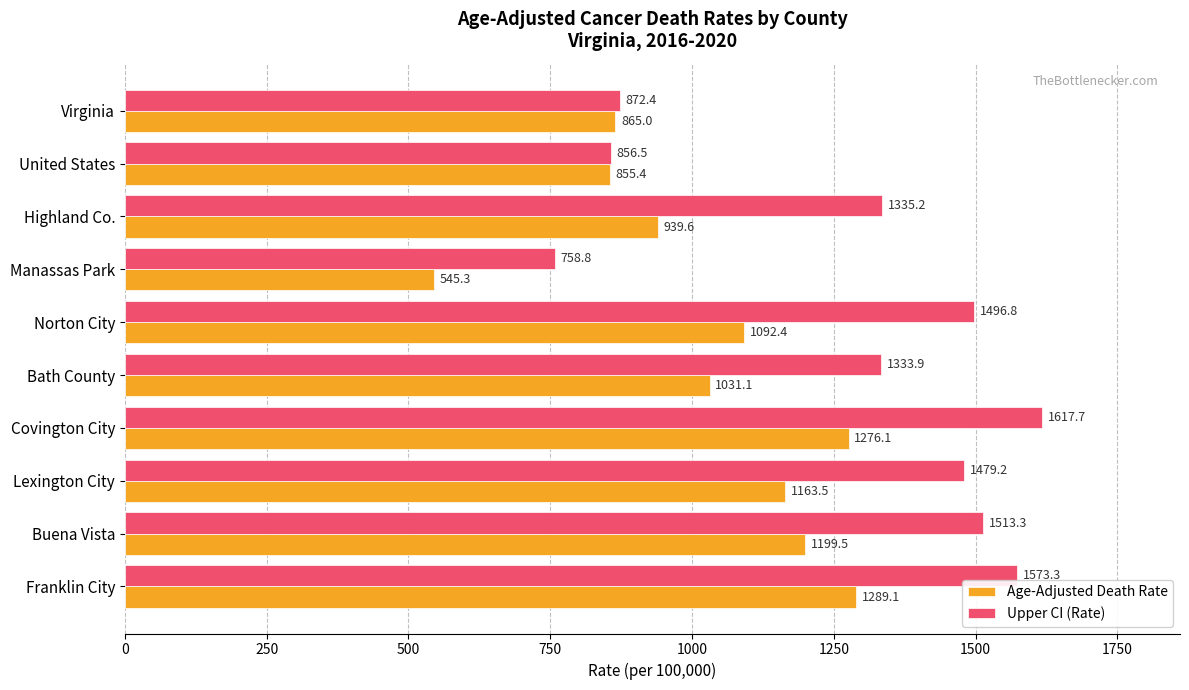

What is the highest value of the Upper CI (Rate) series?

1617.7